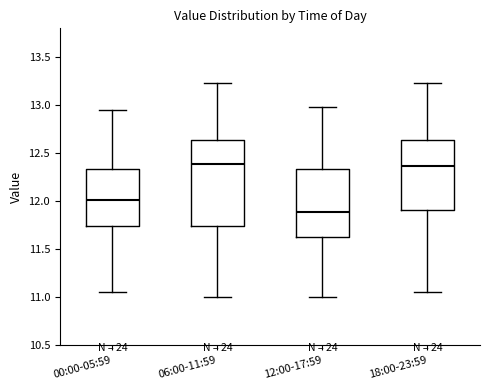

Where does the upper whisker of the box for 00:00-05:59 end on the y-axis? The values are not printed on the chart, so give them approximately, as read against the axis.

12.95